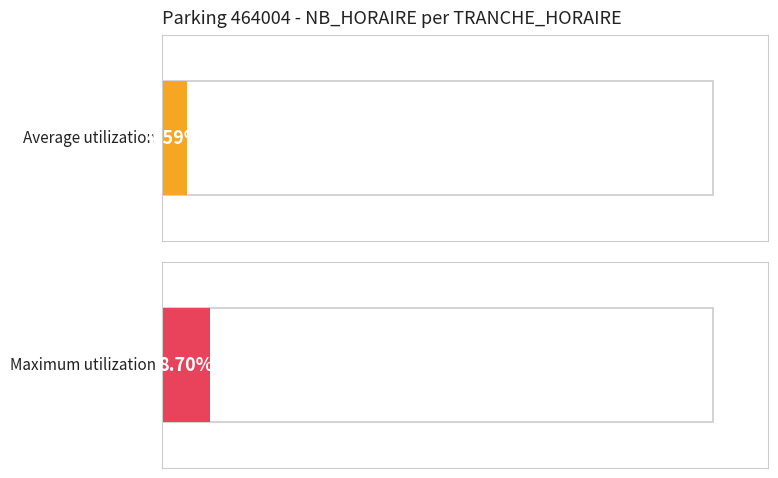

What is the maximum value shown in the chart?

8